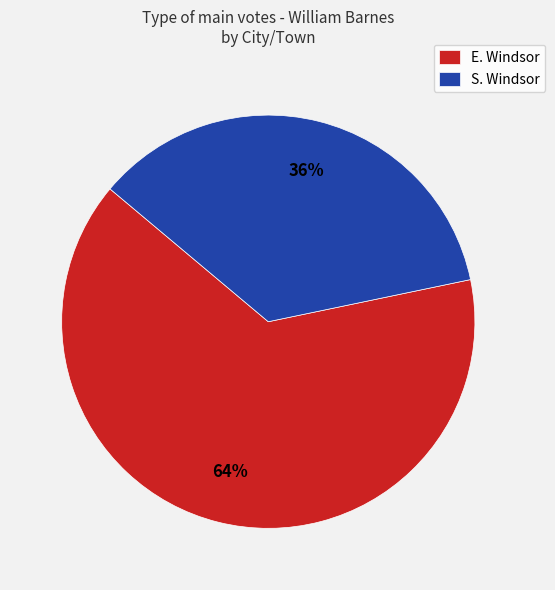

Which slice is the largest?

E. Windsor